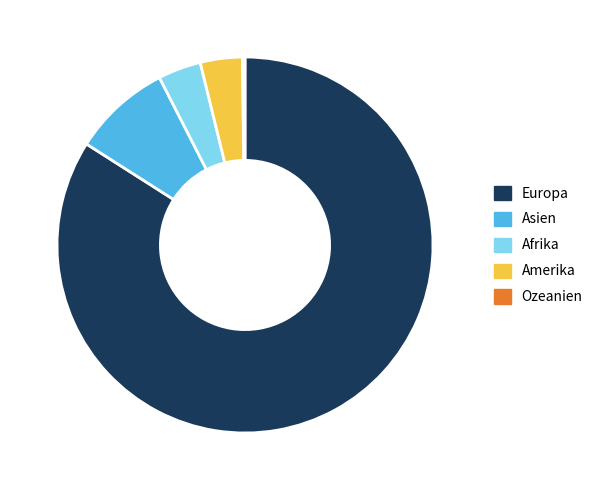

Approximately how many times larger is the value at Amerika compared to Afrika?

1.0